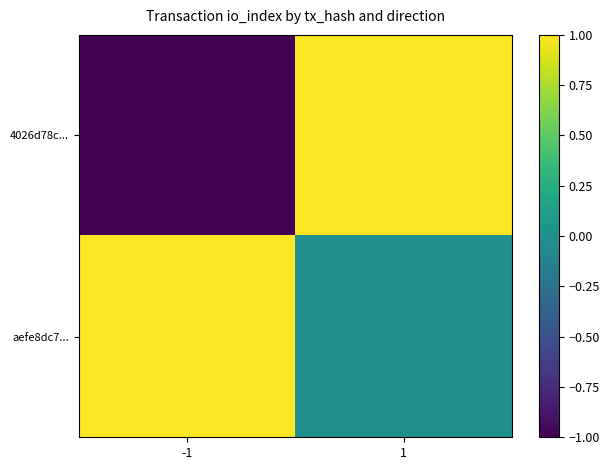

At how many categories does at least one series exceed 0?

2